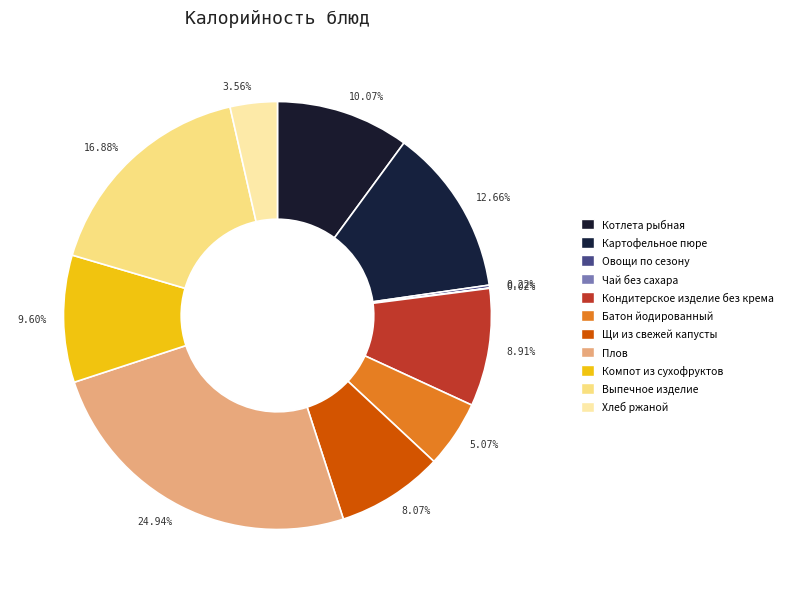

Which category has the biggest portion of the pie?

24.94%